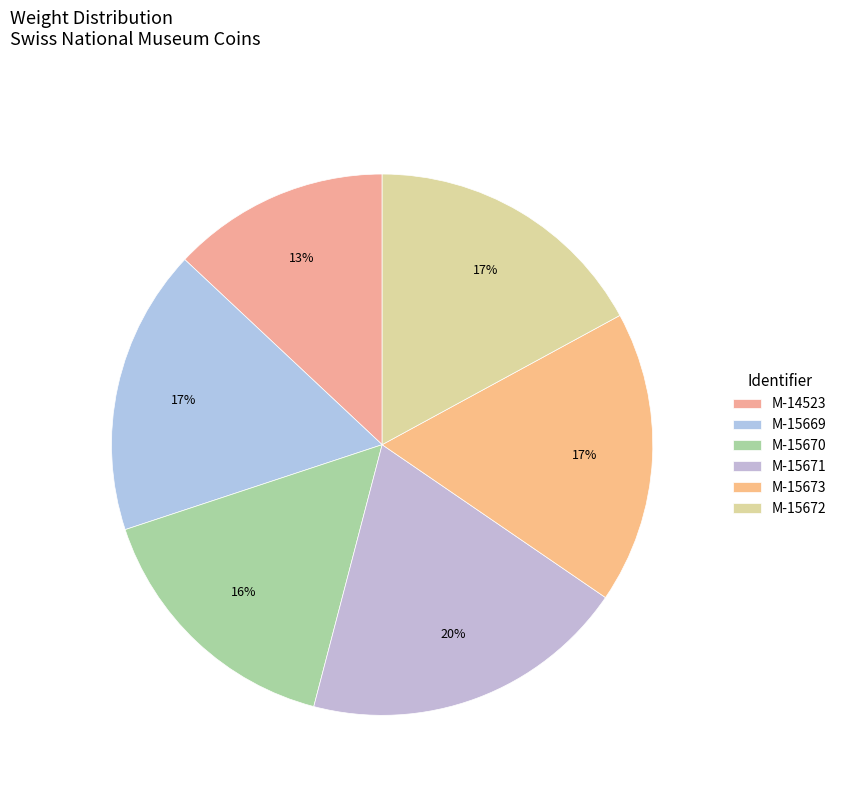

The M-15669 slice represents 17% of the pie. True or false?

True